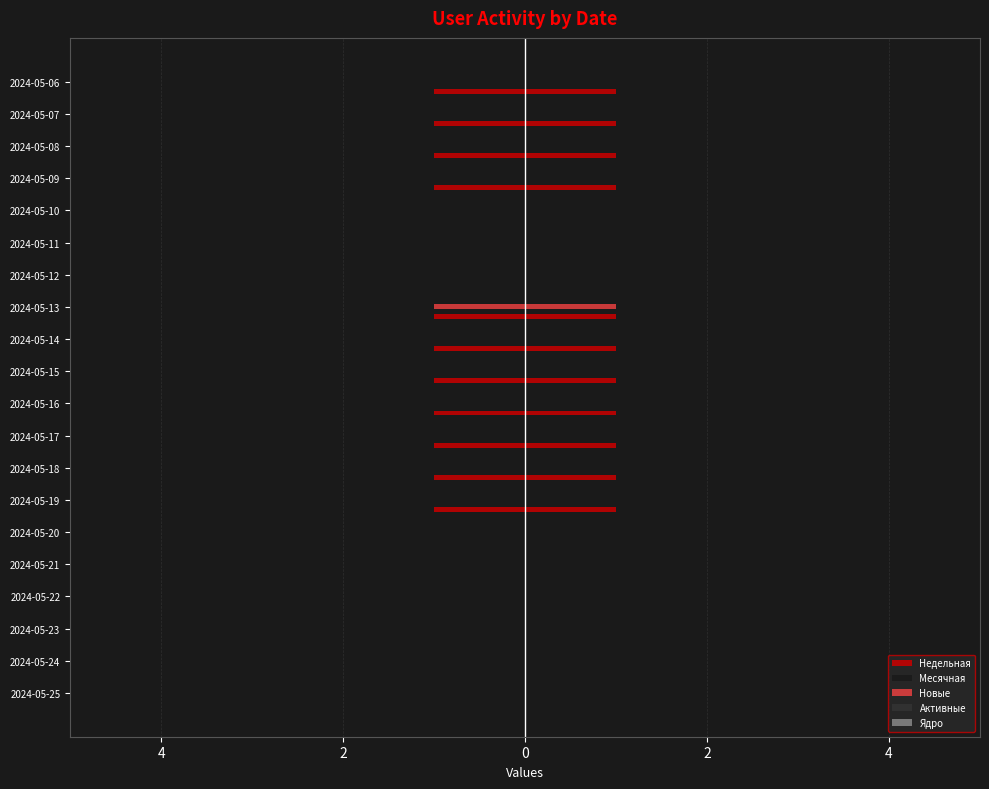

Reading left to right, list all the values displayed in this chart.

Недельная: 2024-05-25=0	2024-05-24=0	2024-05-23=0	2024-05-22=0	2024-05-21=0	2024-05-20=0	2024-05-19=-1	2024-05-18=-1	2024-05-17=-1	2024-05-16=-1	2024-05-15=-1	2024-05-14=-1	2024-05-13=-1	2024-05-12=0	2024-05-11=0	2024-05-10=0	2024-05-09=-1	2024-05-08=-1	2024-05-07=-1	2024-05-06=-1
Месячная: 2024-05-25=-2	2024-05-24=-2	2024-05-23=-2	2024-05-22=-2	2024-05-21=-2	2024-05-20=-2	2024-05-19=-2	2024-05-18=-2	2024-05-17=-2	2024-05-16=-2	2024-05-15=-2	2024-05-14=-2	2024-05-13=-2	2024-05-12=-1	2024-05-11=-1	2024-05-10=-1	2024-05-09=-1	2024-05-08=-1	2024-05-07=-1	2024-05-06=-1
Новые: 2024-05-25=0	2024-05-24=0	2024-05-23=0	2024-05-22=0	2024-05-21=0	2024-05-20=0	2024-05-19=0	2024-05-18=0	2024-05-17=0	2024-05-16=0	2024-05-15=0	2024-05-14=0	2024-05-13=-1	2024-05-12=0	2024-05-11=0	2024-05-10=0	2024-05-09=0	2024-05-08=0	2024-05-07=0	2024-05-06=0